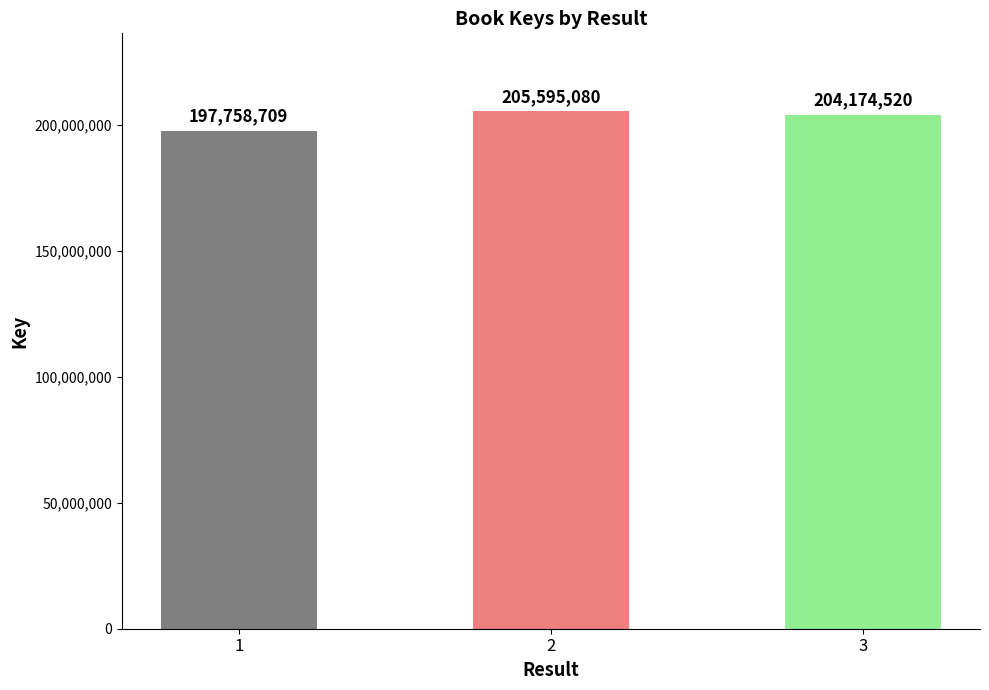

Between 3 and 2, which is larger?

2